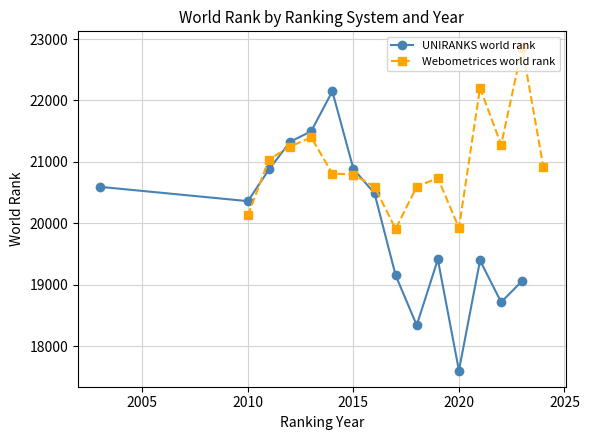

The value of UNIRANKS world rank at 2010 is 20361. True or false?

True